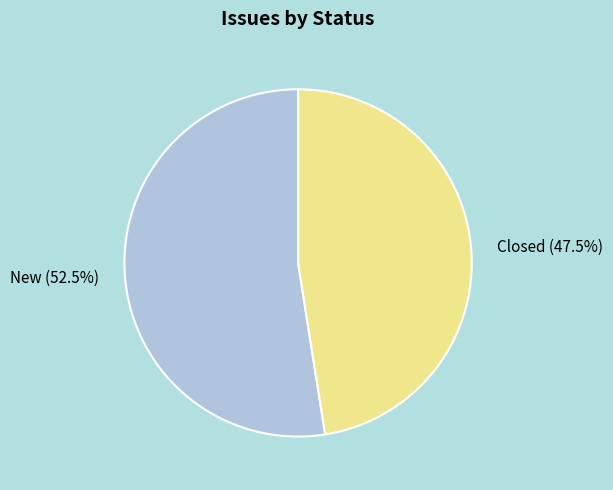

To the nearest percent, what is the combined percentage of New and Closed?

100%